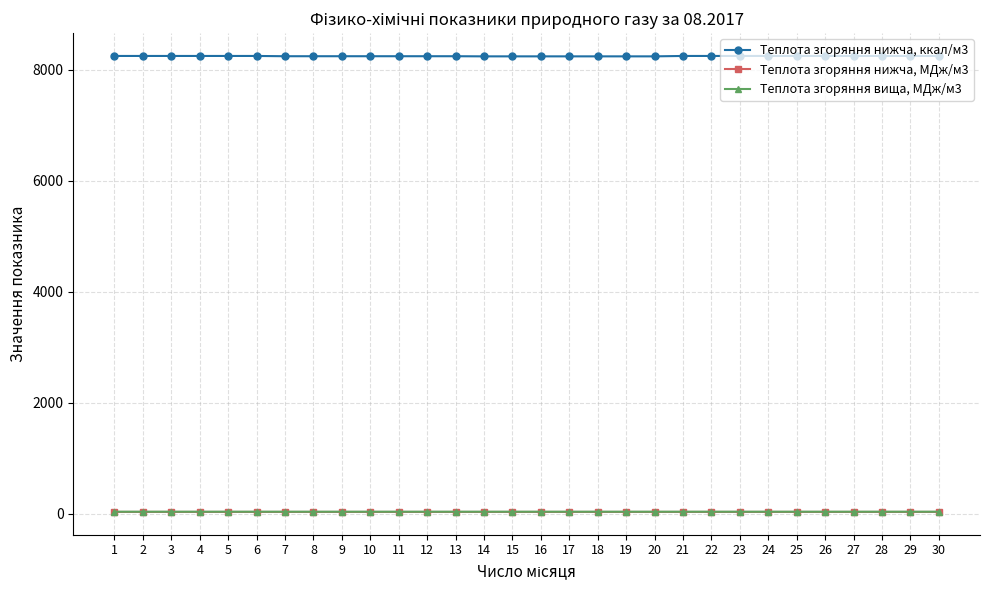

Is it true that Теплота згоряння вища, МДж/м3 equals 38.2 at 22?

True